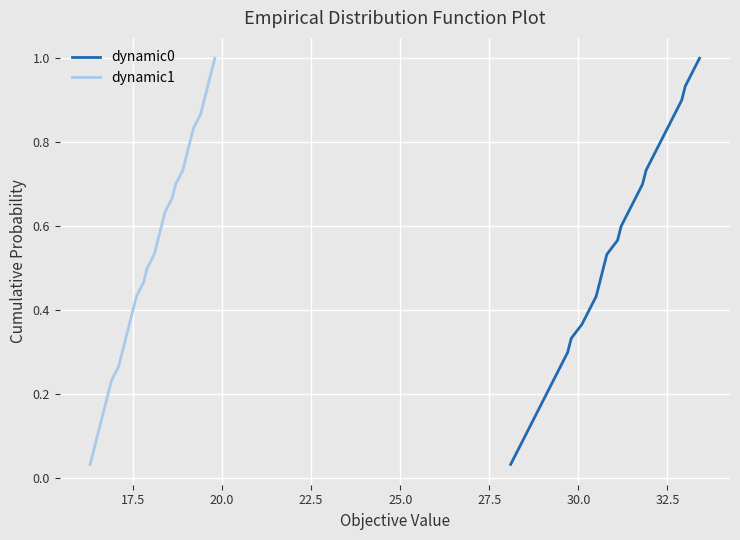

Reading left to right, what are all the values shown in this chart?

dynamic0: 0.0	0.1	0.1	0.1	0.2	0.2	0.2	0.3	0.3	0.3	0.4	0.4	0.4	0.5	0.5	0.5	0.6	0.6	0.6	0.7	0.7	0.7	0.8	0.8	0.8	0.9	0.9	0.9	1.0	1.0
dynamic1: 0.0	0.1	0.1	0.1	0.2	0.2	0.2	0.3	0.3	0.3	0.4	0.4	0.4	0.5	0.5	0.5	0.6	0.6	0.6	0.7	0.7	0.7	0.8	0.8	0.8	0.9	0.9	0.9	1.0	1.0